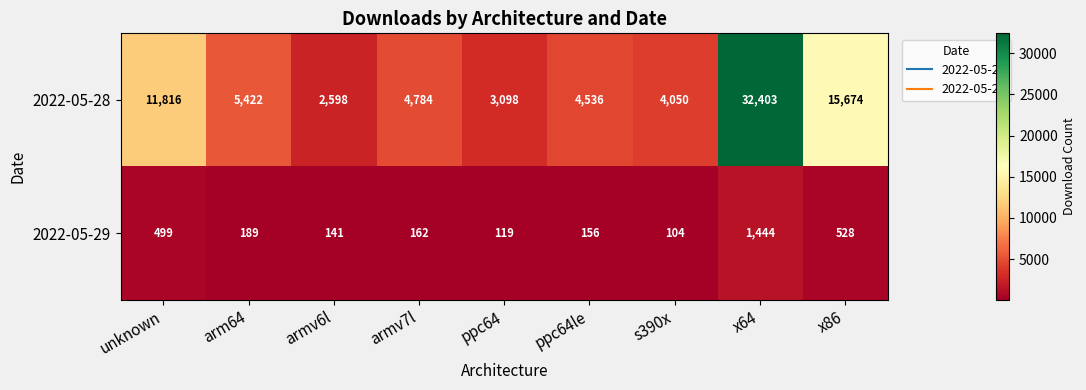

Which series changed the most between unknown and armv7l?

2022-05-28